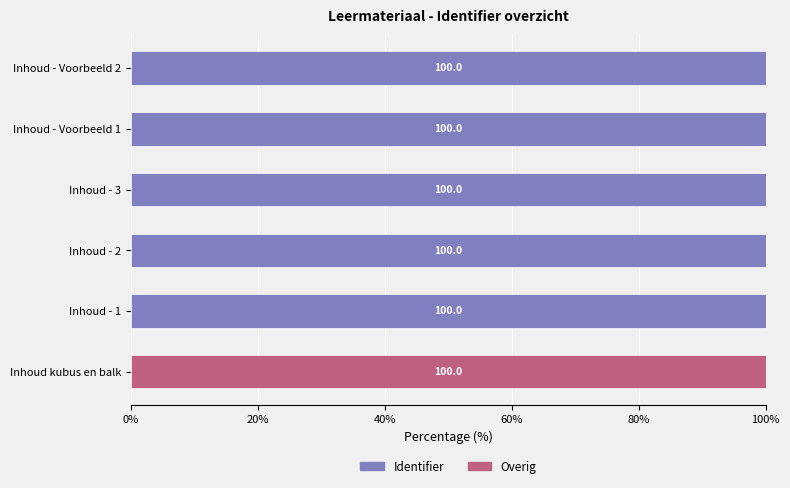

What is the highest value of the Identifier series?

100.0